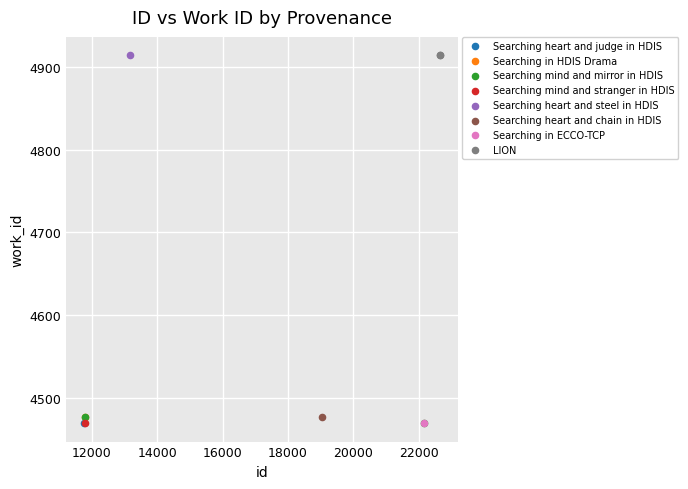

What are all the series names shown in the legend?

Searching heart and judge in HDIS, Searching in HDIS Drama, Searching mind and mirror in HDIS, Searching mind and stranger in HDIS, Searching heart and steel in HDIS, Searching heart and chain in HDIS, Searching in ECCO-TCP, LION